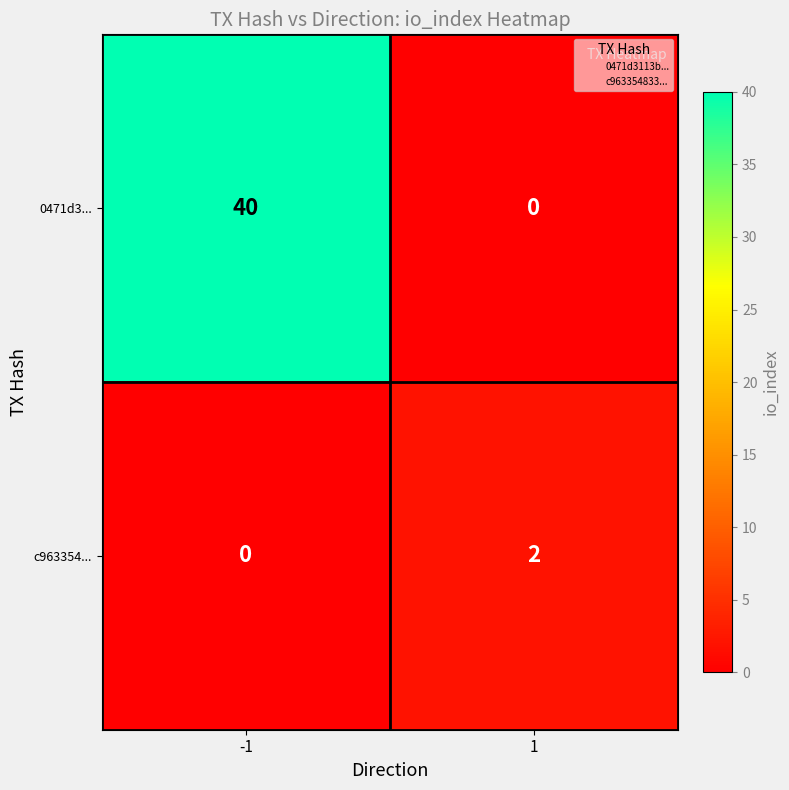

What is the difference between the highest and lowest values at -1?

40